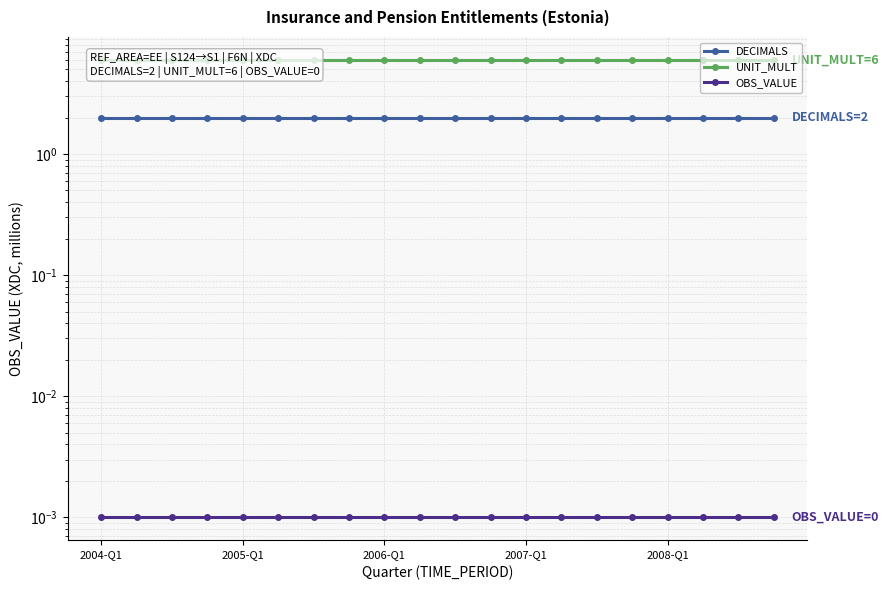

Where is OBS_VALUE (trend) nearest to the value 0?

2004-Q1